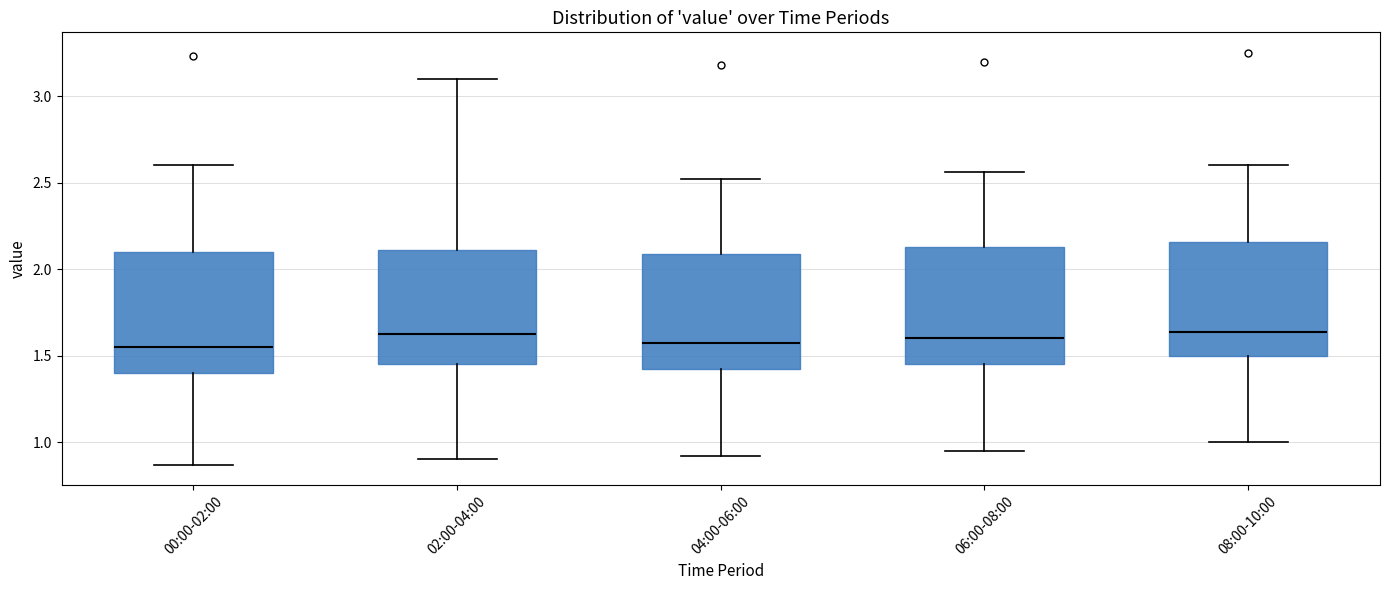

Reading left to right, transcribe this box plot: for each box, give where its median line is, the range the box spans, and where its two whiskers end, as read against the y-axis. The values are not printed on the chart, so give them approximately, as read against the axis.

00:00-02:00: median 1.55, box 1.40 to 2.10, whiskers 0.85 to 2.60
02:00-04:00: median 1.65, box 1.45 to 2.10, whiskers 0.90 to 3.10
04:00-06:00: median 1.60, box 1.40 to 2.10, whiskers 0.90 to 2.50
06:00-08:00: median 1.60, box 1.45 to 2.15, whiskers 0.95 to 2.55
08:00-10:00: median 1.65, box 1.50 to 2.15, whiskers 1.00 to 2.60